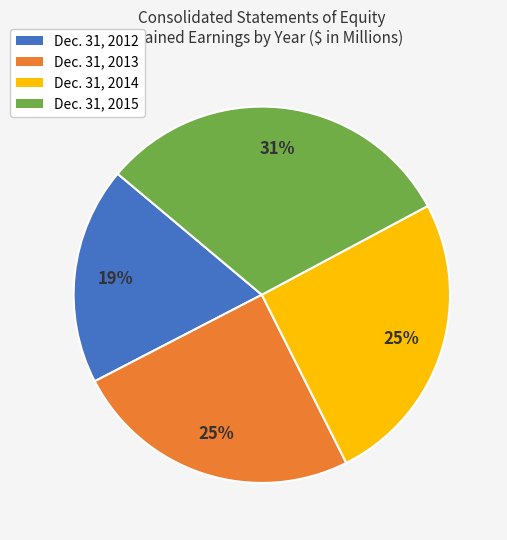

To the nearest percent, what portion does Dec. 31, 2013 represent?

25%